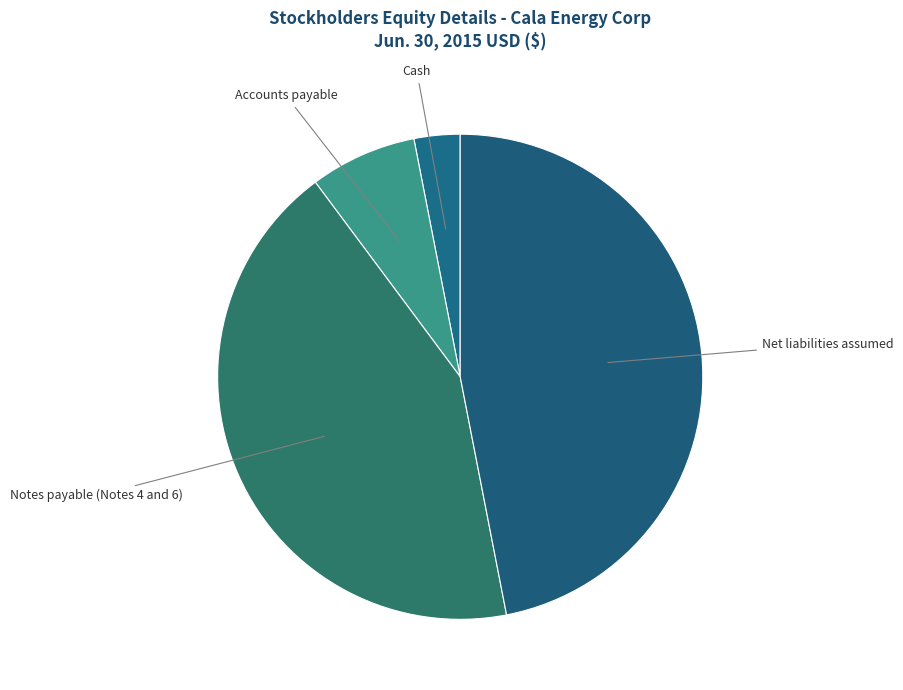

Approximately how many times larger is the value at Cash compared to Accounts payable?

0.4